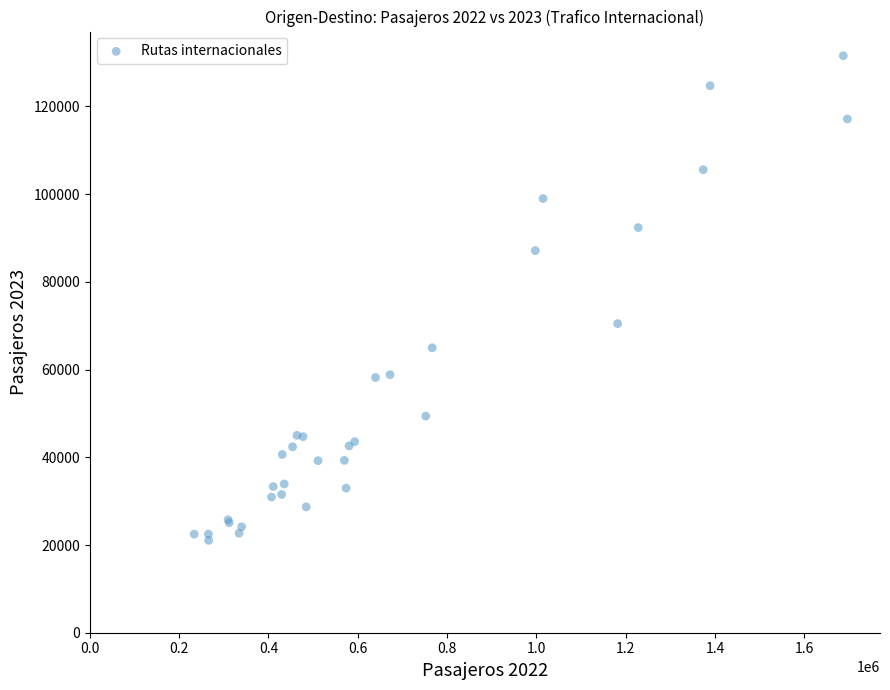

What Y value in the scatter plot is closest to 76314?

70479